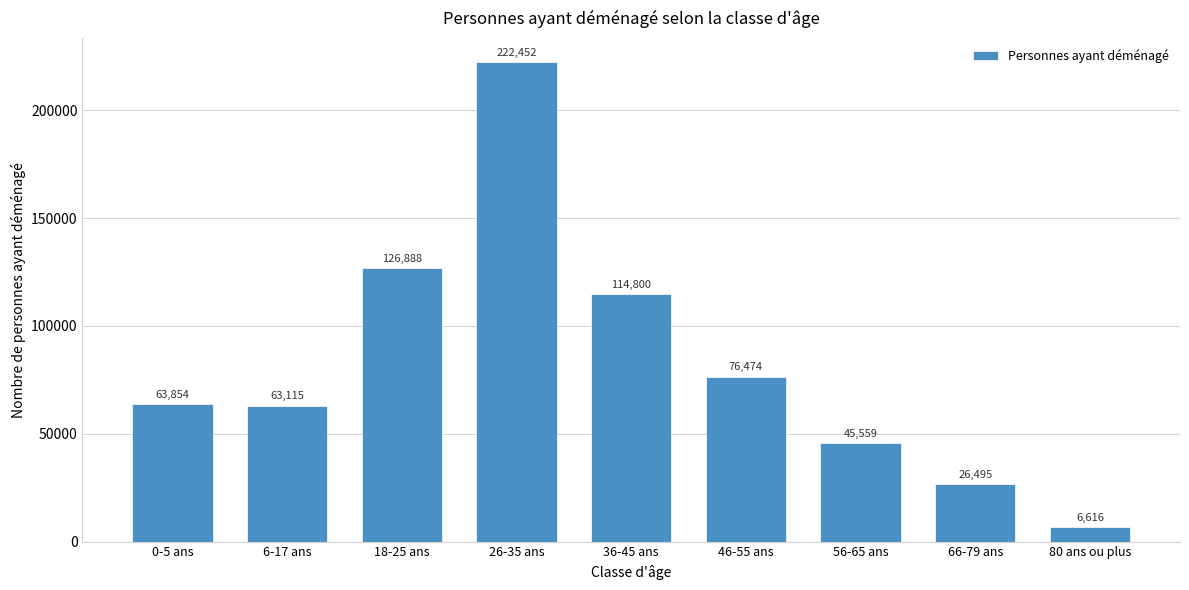

Reading left to right, list all the values displayed in this chart.

0-5 ans=63854	6-17 ans=63115	18-25 ans=126888	26-35 ans=222452	36-45 ans=114800	46-55 ans=76474	56-65 ans=45559	66-79 ans=26495	80 ans ou plus=6616